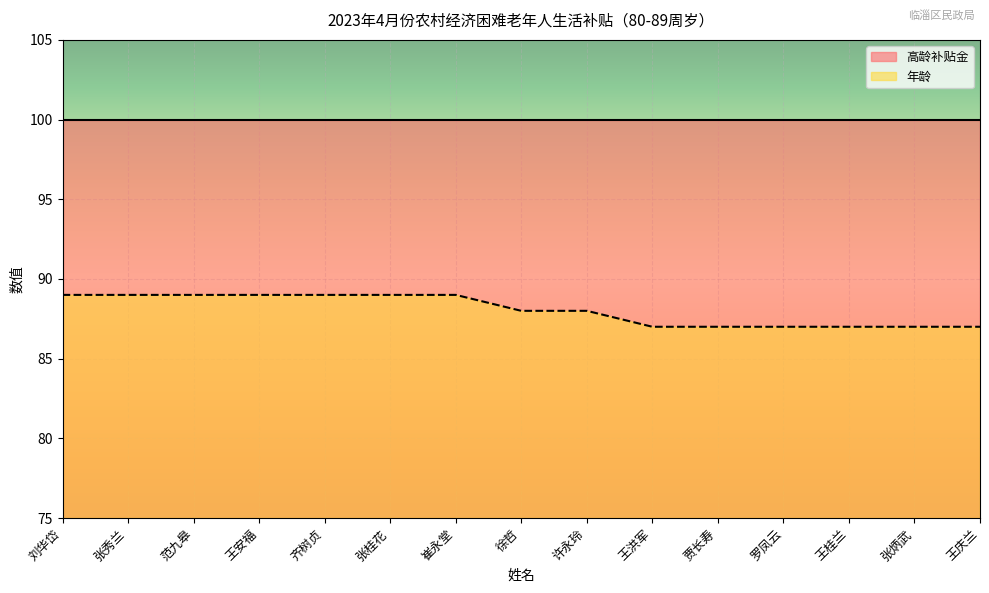

Is it true that the value at 王桂兰 is 136?

False